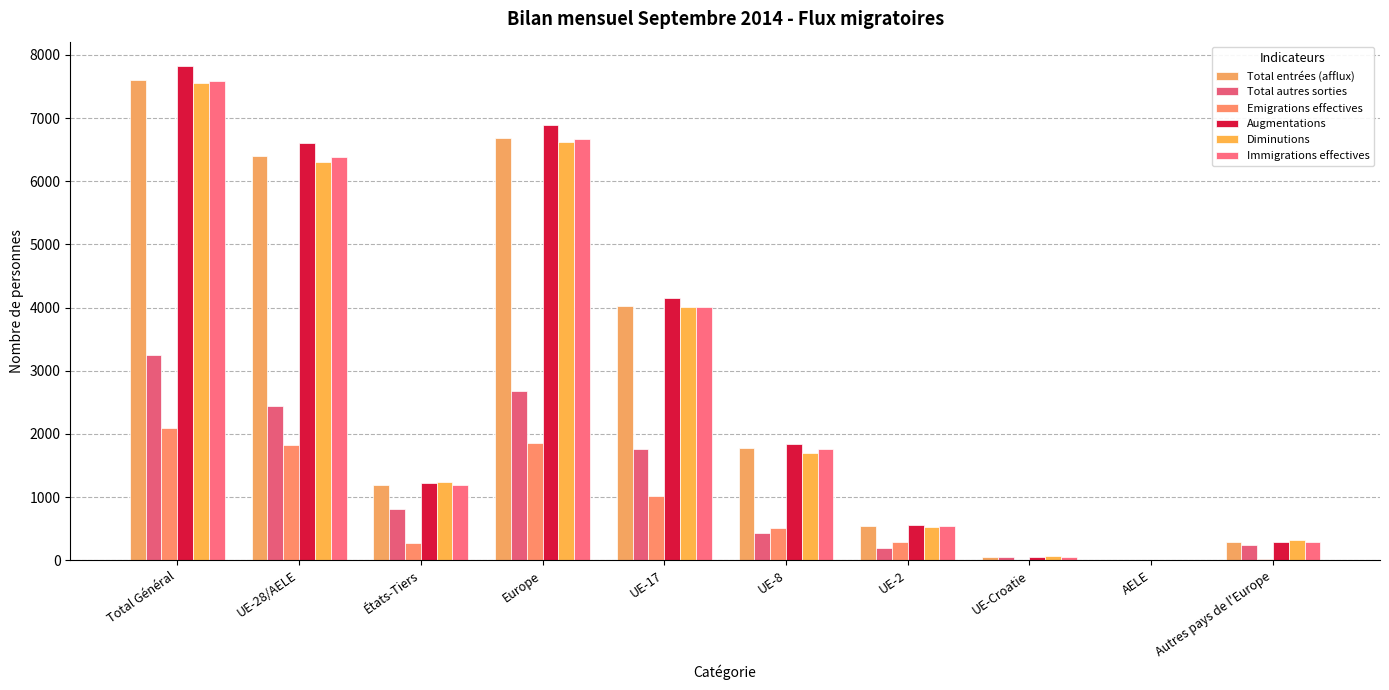

What is the sum of all Total autres sorties values?

11854